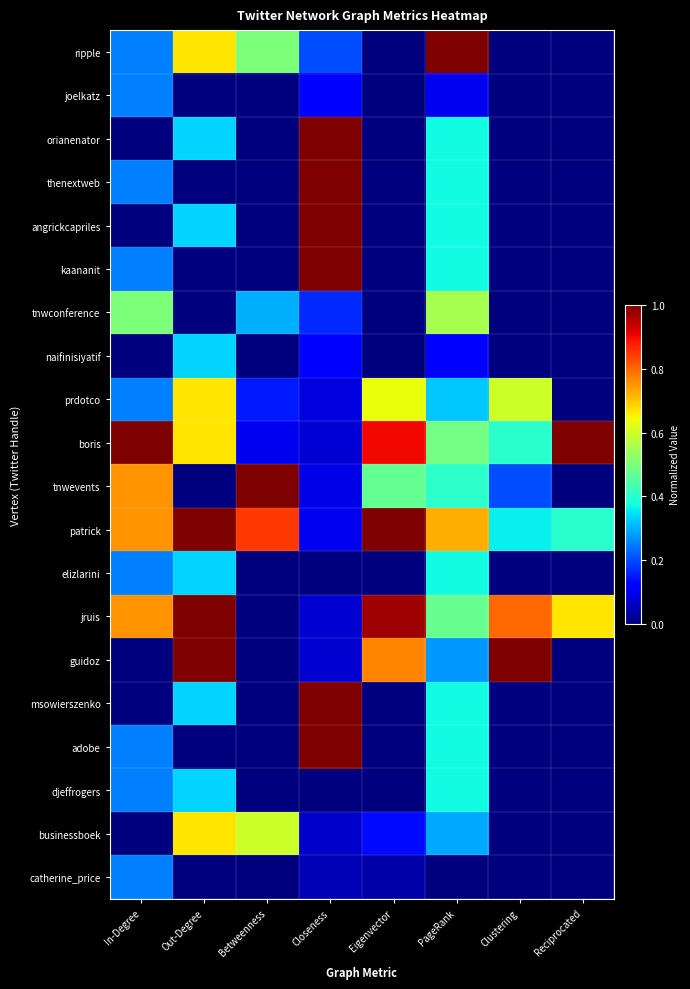

How many series are shown in this chart?

20